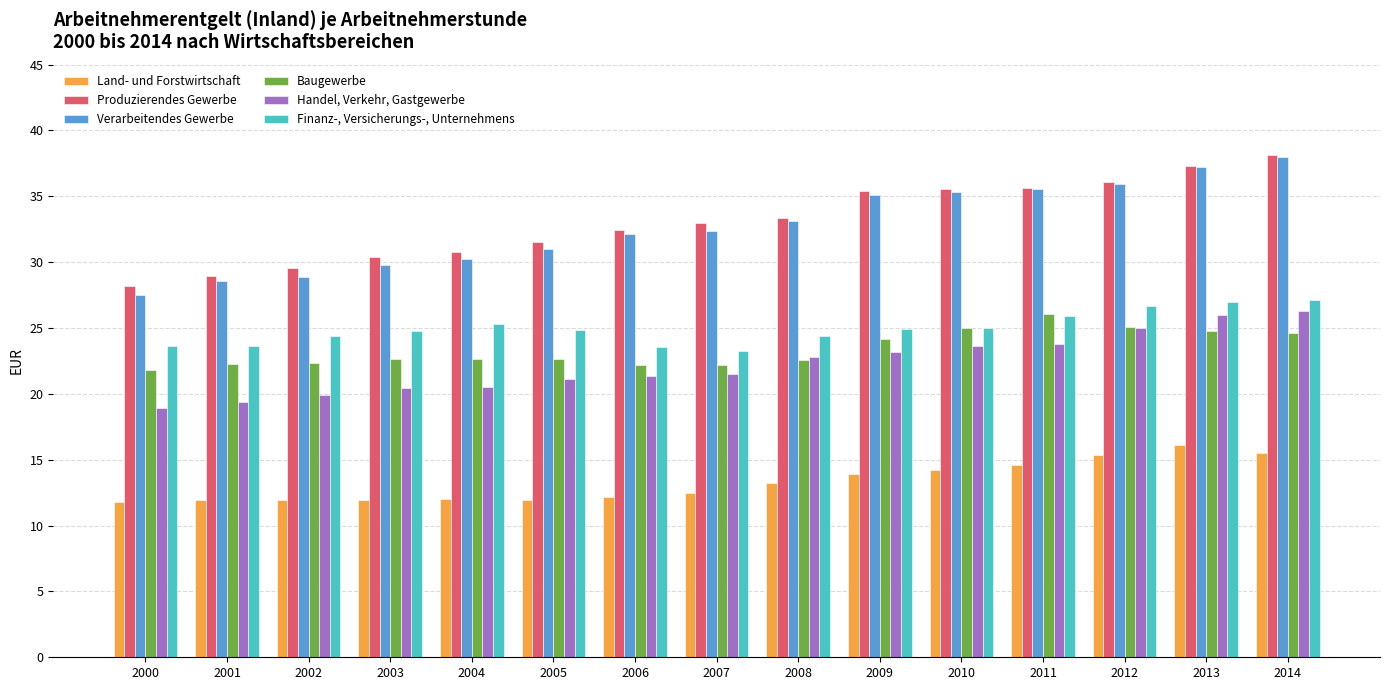

Which series has the largest total across all categories?

Produzierendes Gewerbe